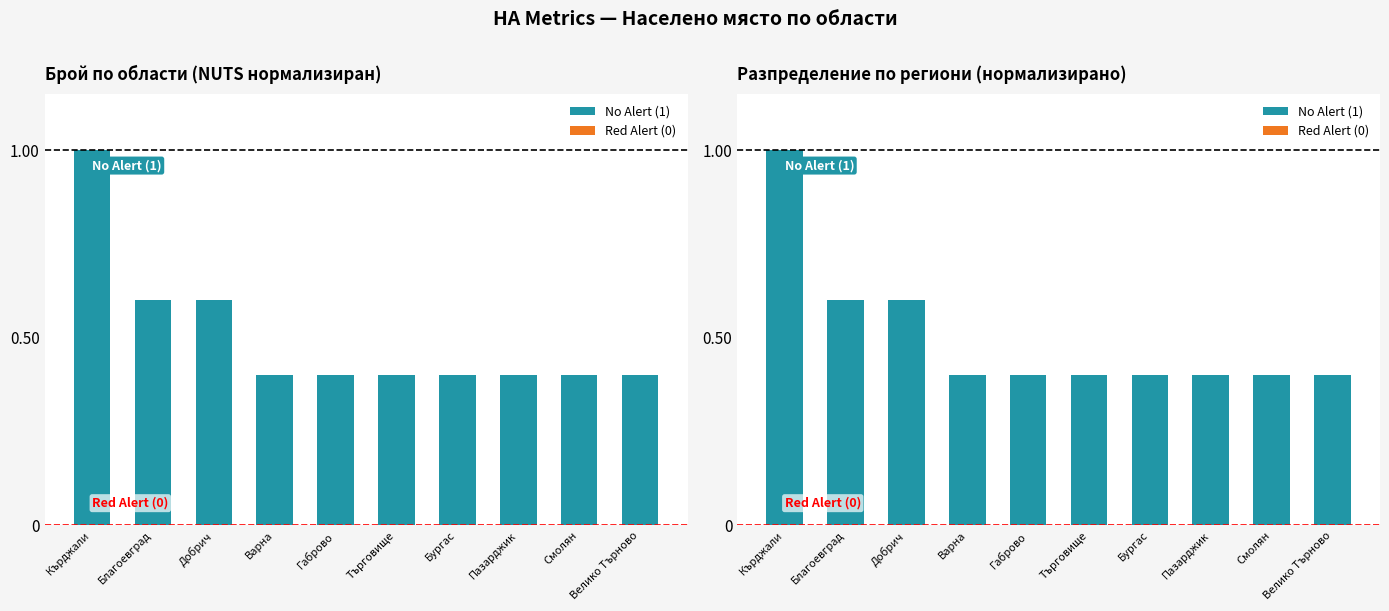

Is it true that No Alert (1) equals 0.1 at Варна?

False